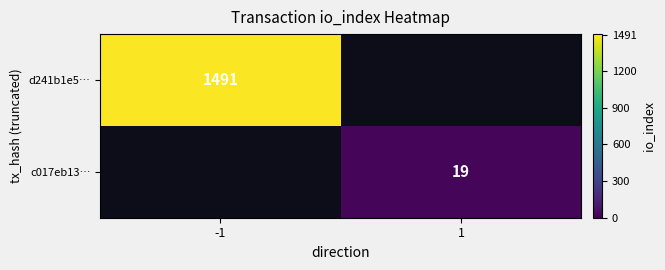

True or false: c017eb13… has a value of 30 at 1.

False